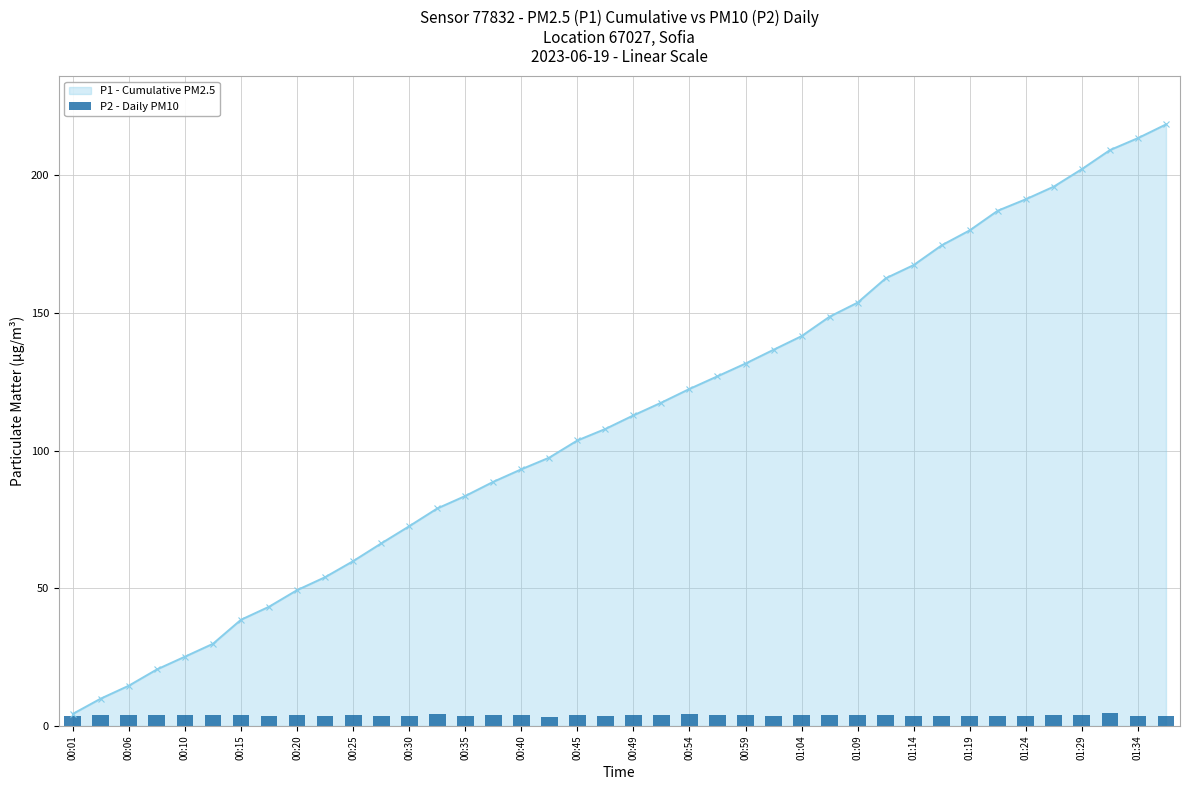

The value of P1 - Cumulative PM2.5 at 00:25 is 59.8. True or false?

True